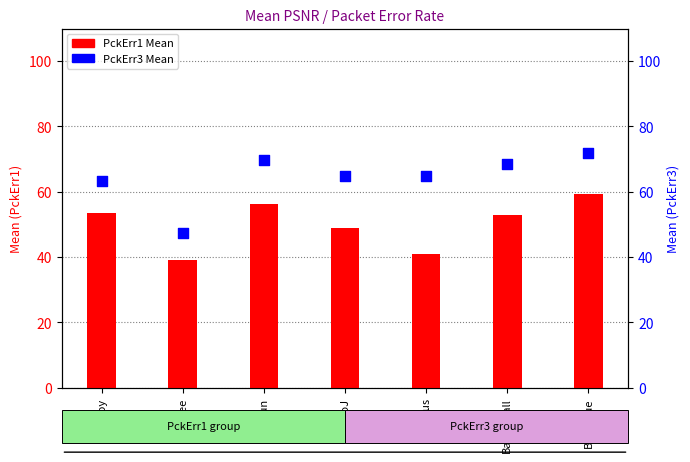

What are all the series names shown in the legend?

PckErr1 Mean, PckErr3 Mean